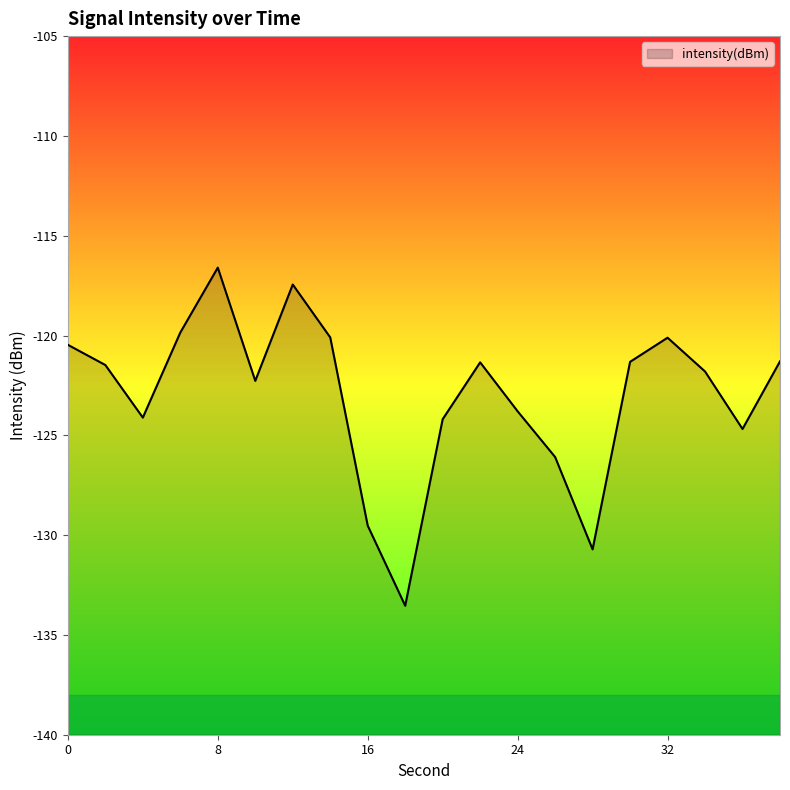

Does the chart display data point markers on the line(s)?

No